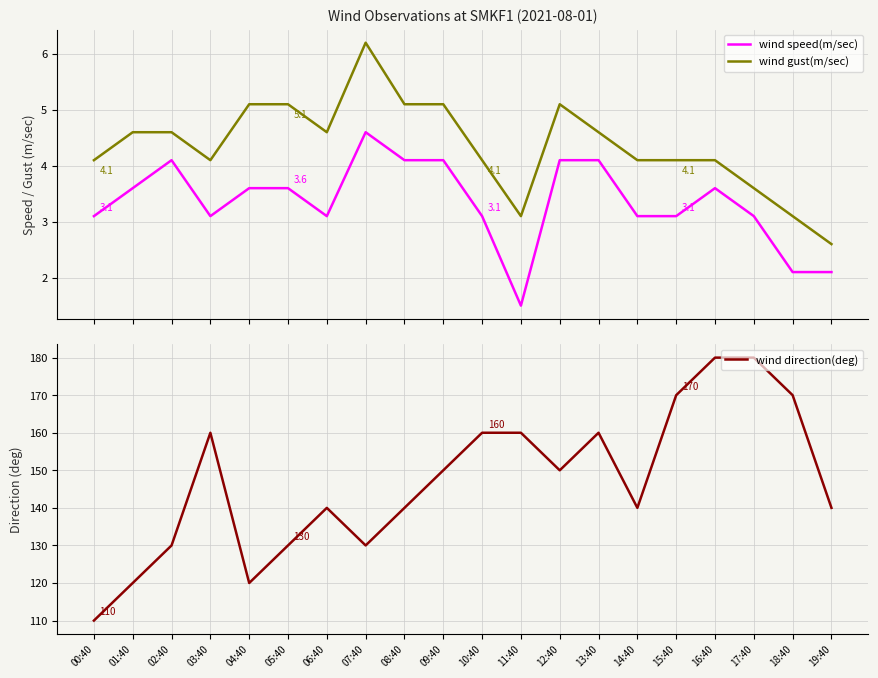

Is it true that wind direction(deg) equals 243.5 at 15:40?

False